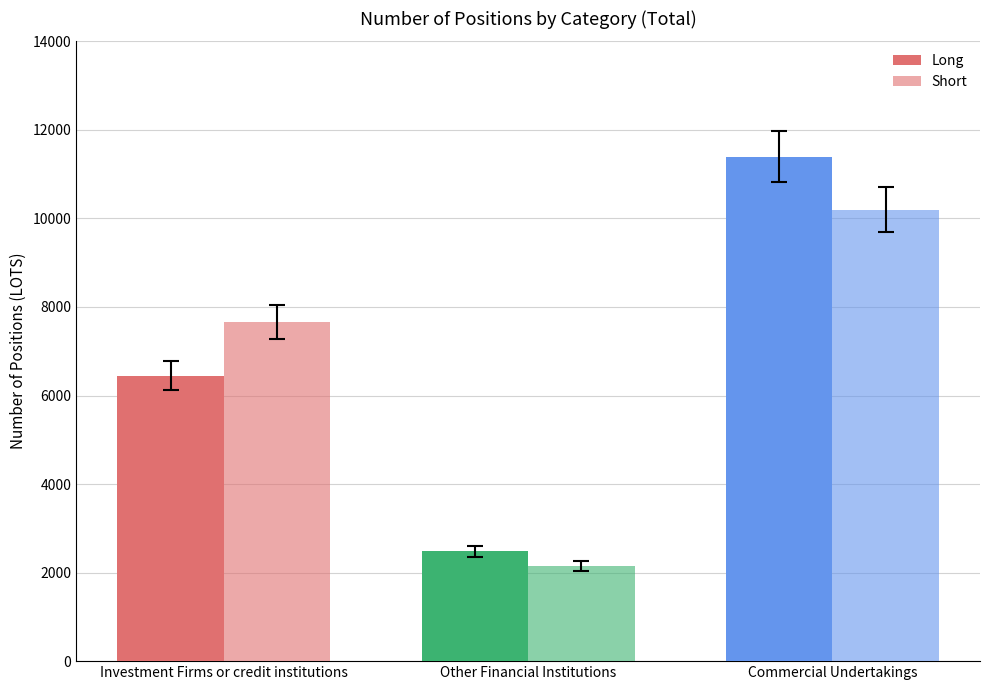

Rank the series by their maximum value, from highest to lowest.

Long, Short